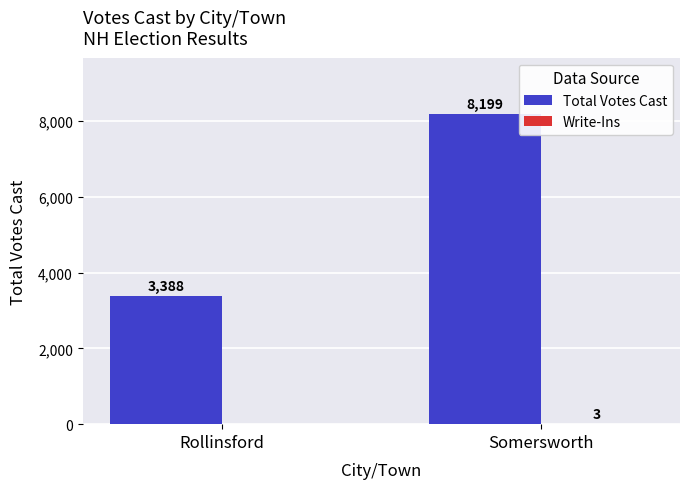

Between Rollinsford and Somersworth, which series saw the biggest shift?

Total Votes Cast